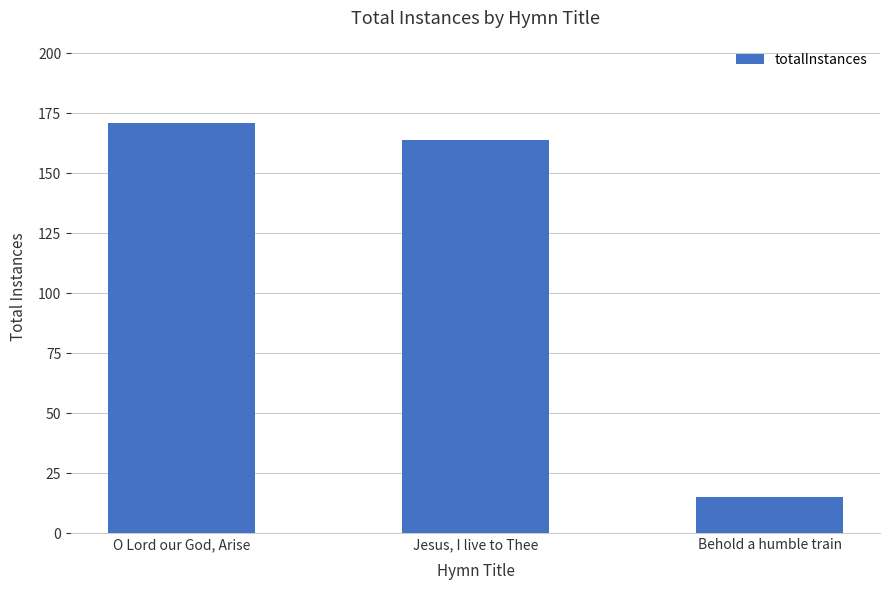

The value at Jesus, I live to Thee is 164. True or false?

True